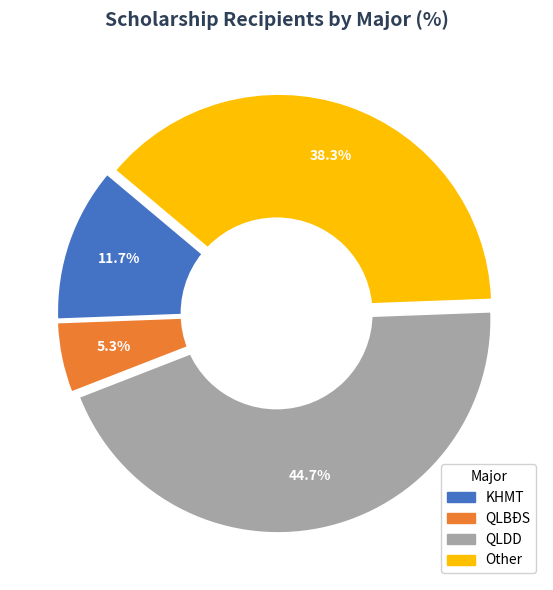

To the nearest percent, what is the combined percentage of QLBĐS and QLDD?

50%